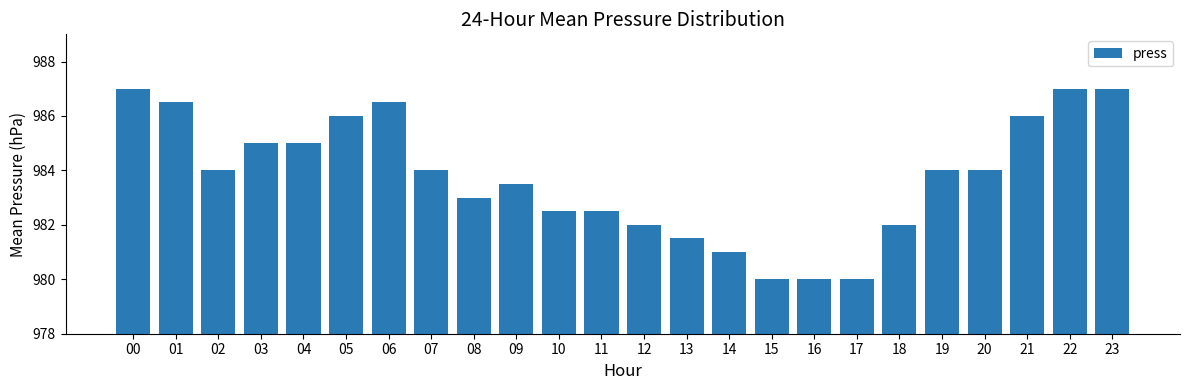

How many bars are there in total?

24